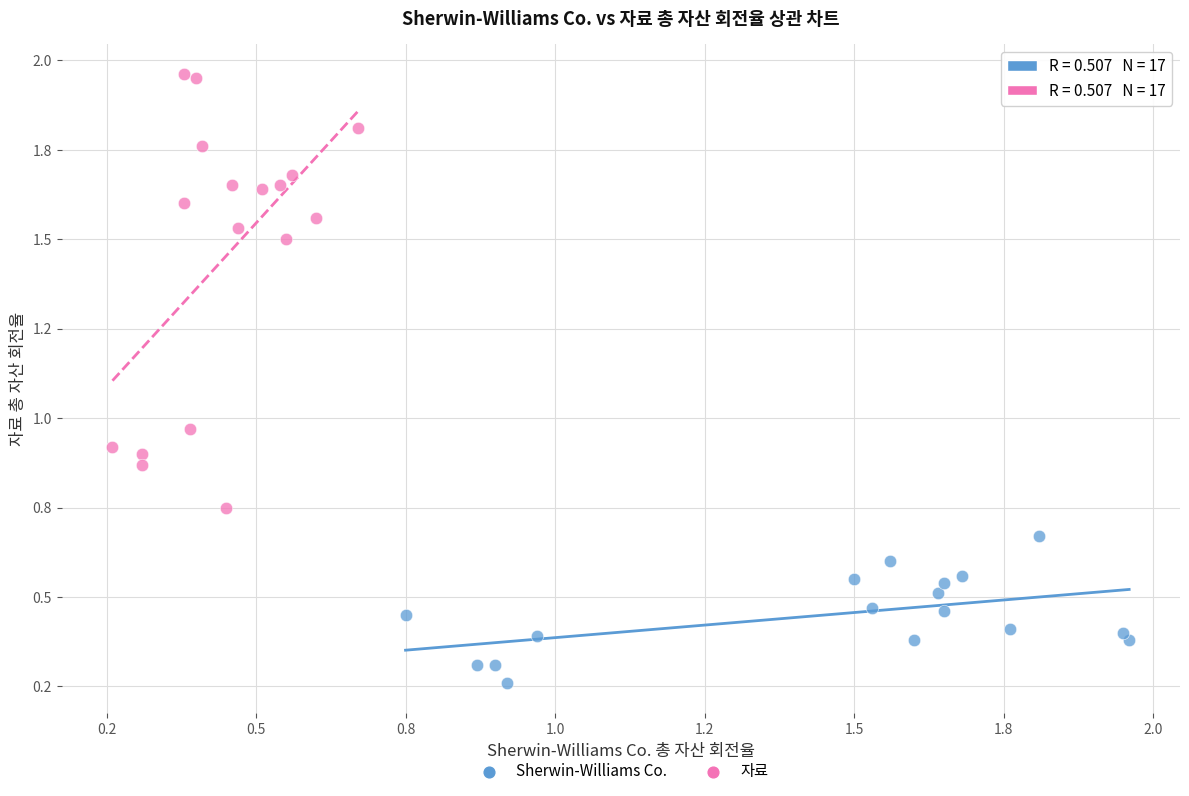

What are all the series names shown in the legend?

Sherwin-Williams Co., 자료